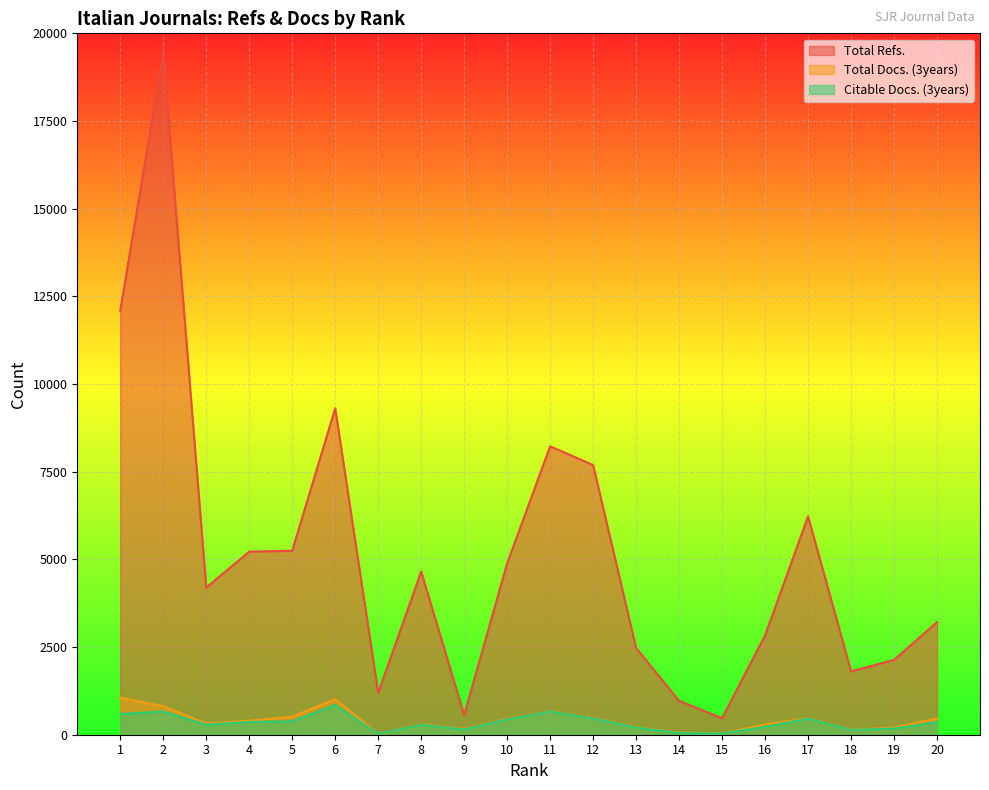

At which category is the sum across all series the highest?

2